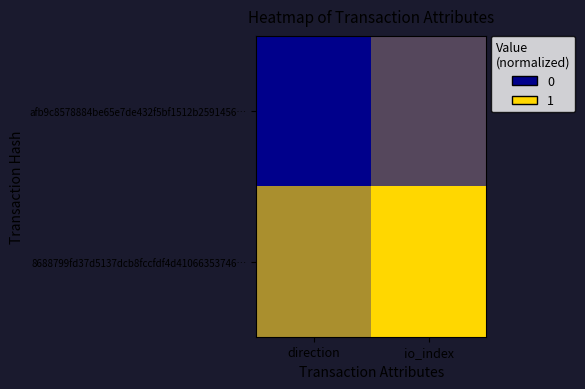

At which category does the chart reach its peak across all series?

io_index